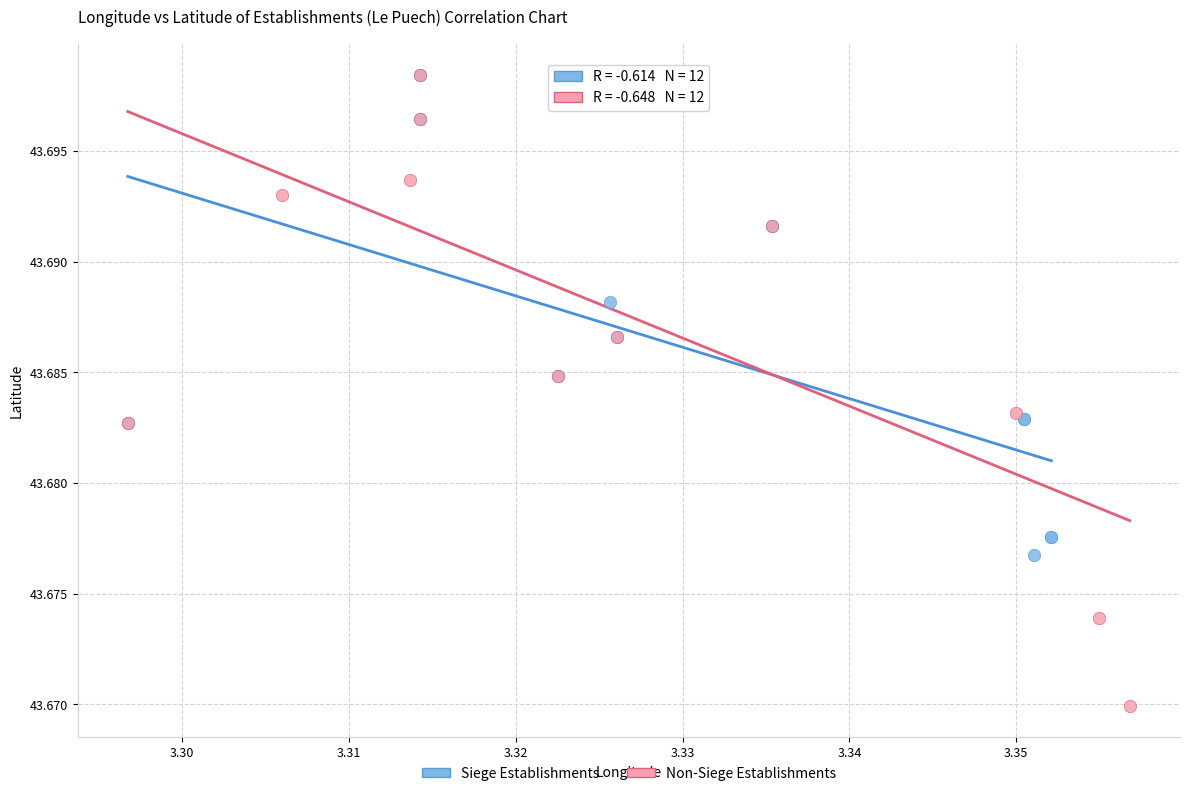

Which series contains the lowest Y value?

Non-Siege Establishments